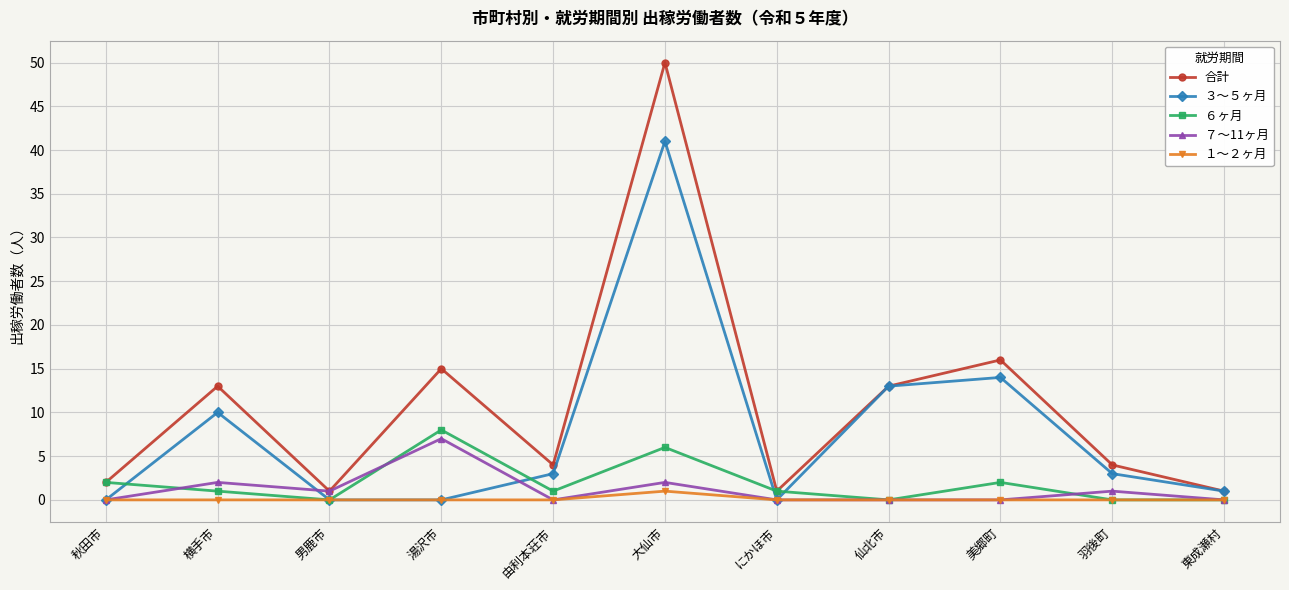

Reading left to right, list all the values displayed in this chart.

合計: 秋田市=2	横手市=13	男鹿市=1	湯沢市=15	由利本荘市=4	大仙市=50	にかほ市=1	仙北市=13	美郷町=16	羽後町=4	東成瀬村=1
３～５ヶ月: 秋田市=0	横手市=10	男鹿市=0	湯沢市=0	由利本荘市=3	大仙市=41	にかほ市=0	仙北市=13	美郷町=14	羽後町=3	東成瀬村=1
６ヶ月: 秋田市=2	横手市=1	男鹿市=0	湯沢市=8	由利本荘市=1	大仙市=6	にかほ市=1	仙北市=0	美郷町=2	羽後町=0	東成瀬村=0
７～11ヶ月: 秋田市=0	横手市=2	男鹿市=1	湯沢市=7	由利本荘市=0	大仙市=2	にかほ市=0	仙北市=0	美郷町=0	羽後町=1	東成瀬村=0
１～２ヶ月: 秋田市=0	横手市=0	男鹿市=0	湯沢市=0	由利本荘市=0	大仙市=1	にかほ市=0	仙北市=0	美郷町=0	羽後町=0	東成瀬村=0